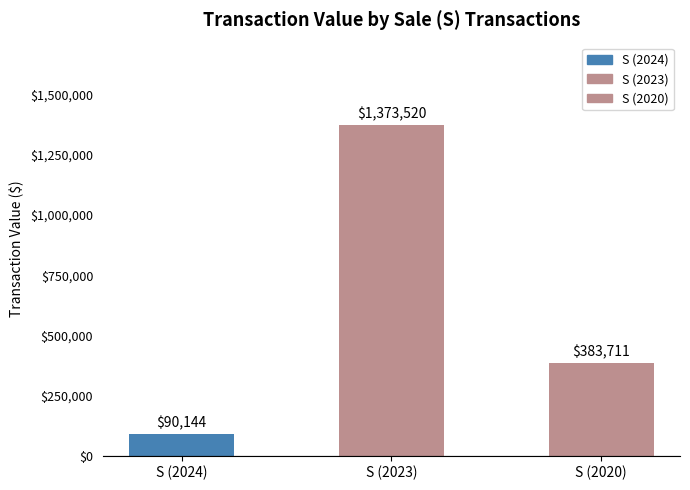

Are the bars grouped side by side (vs. stacked)?

Yes